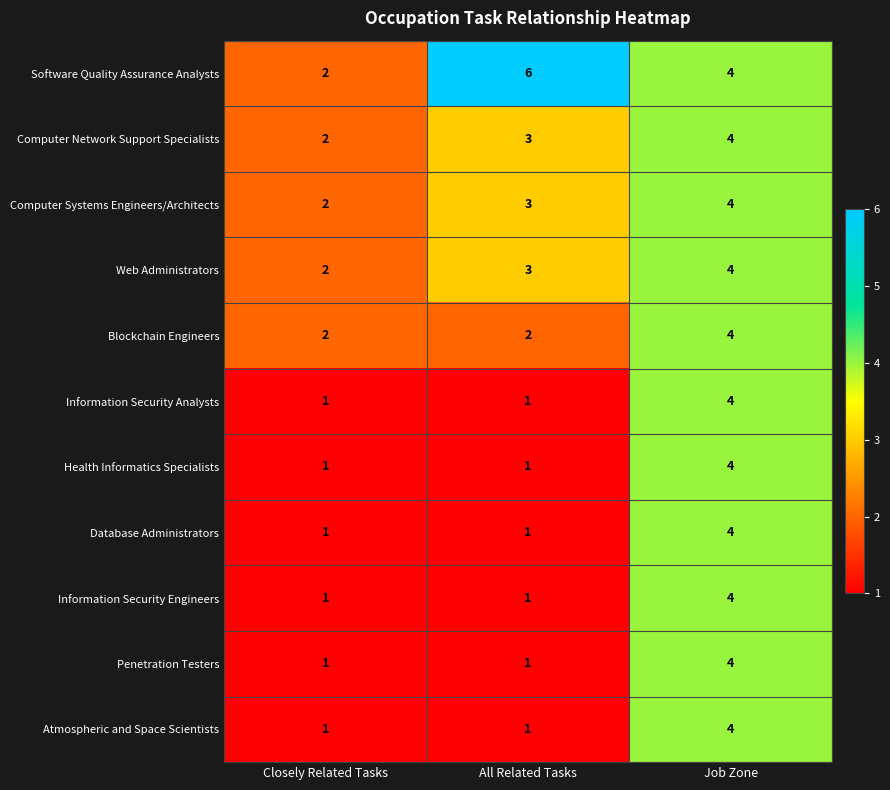

The value of Penetration Testers at Closely Related Tasks is 1. True or false?

True